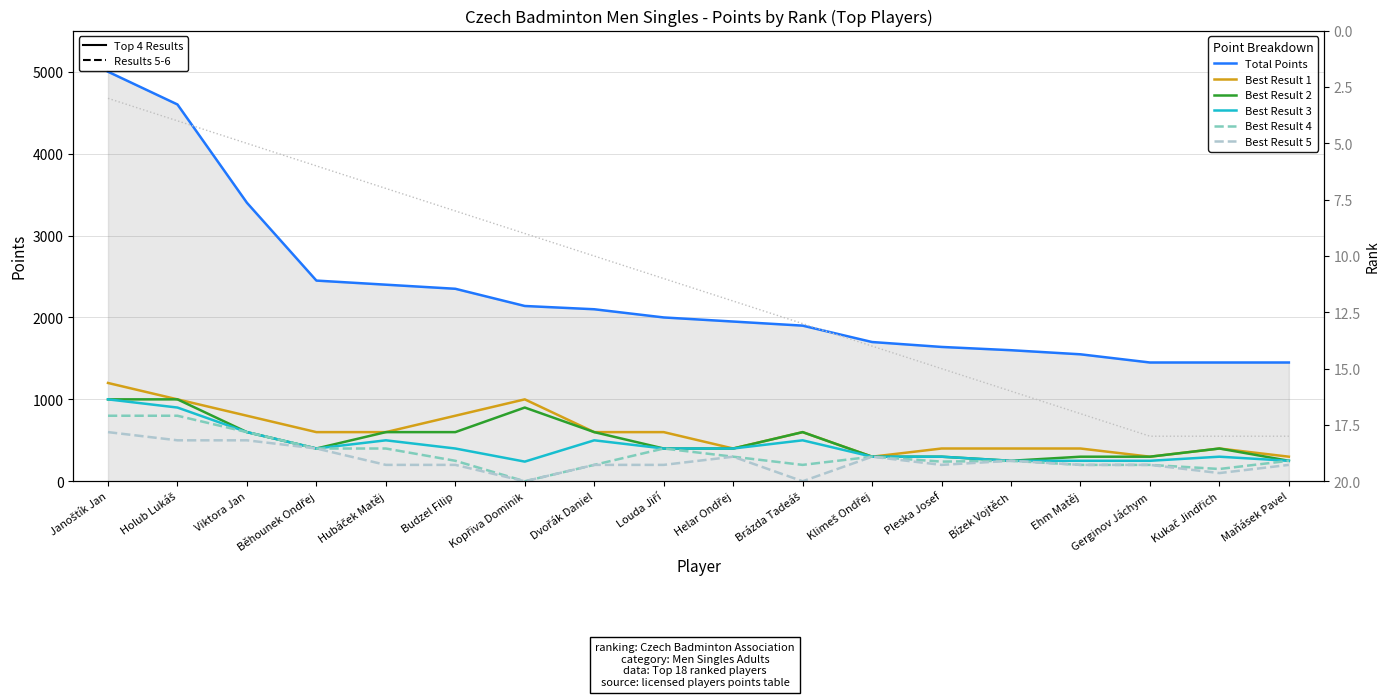

What is the label of the 11th point from the right?

Dvořák Daniel